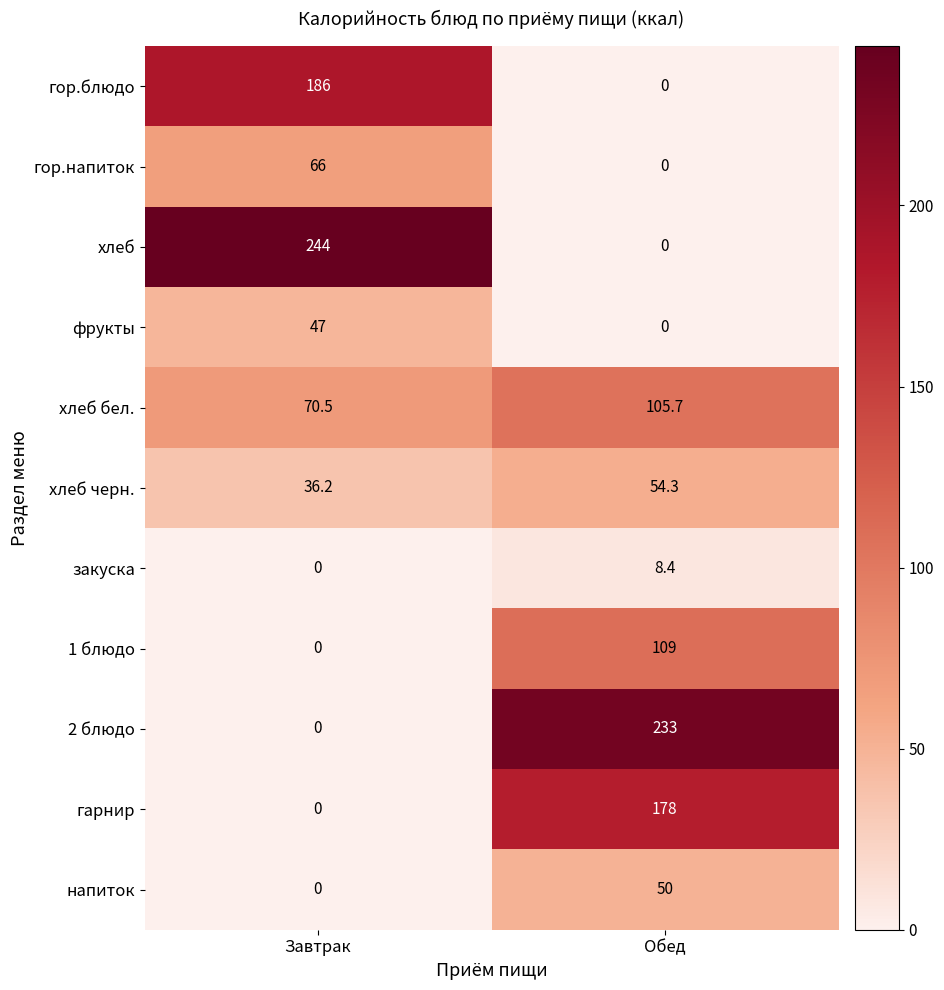

At which label is хлеб черн. closest to 45?

Завтрак